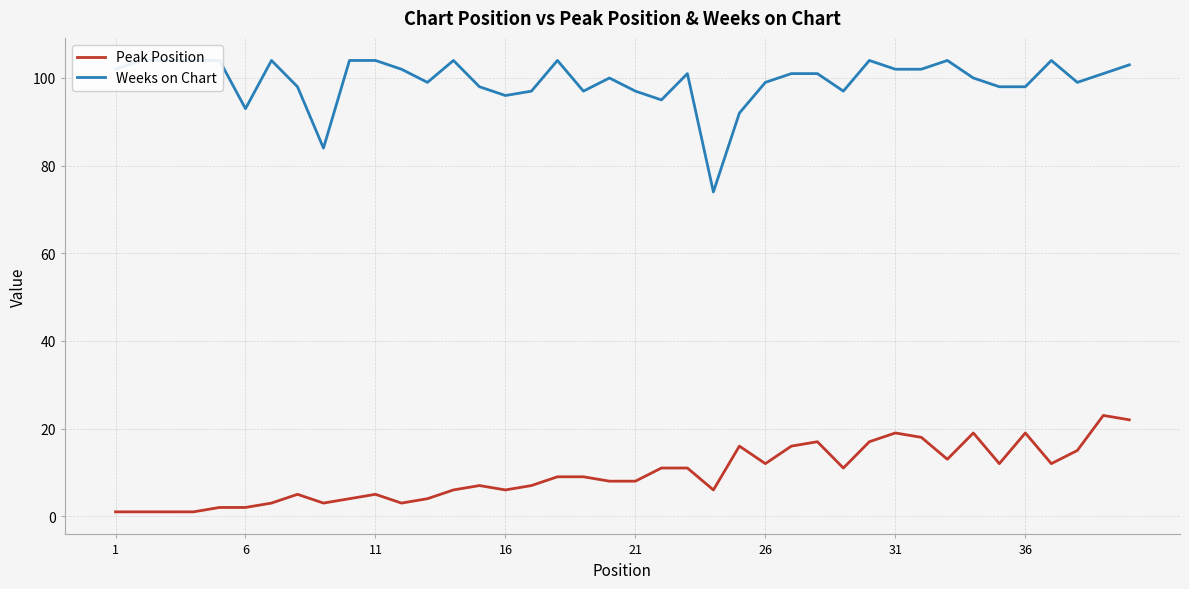

Which series has the largest total across all categories?

Weeks on Chart